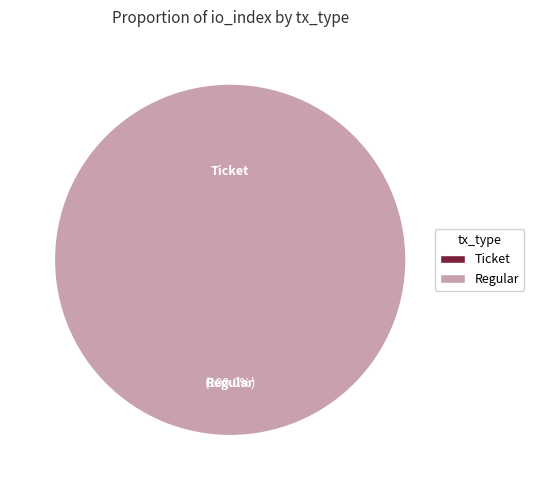

To the nearest percent, what is the difference between the Ticket and Regular slice percentages?

100%